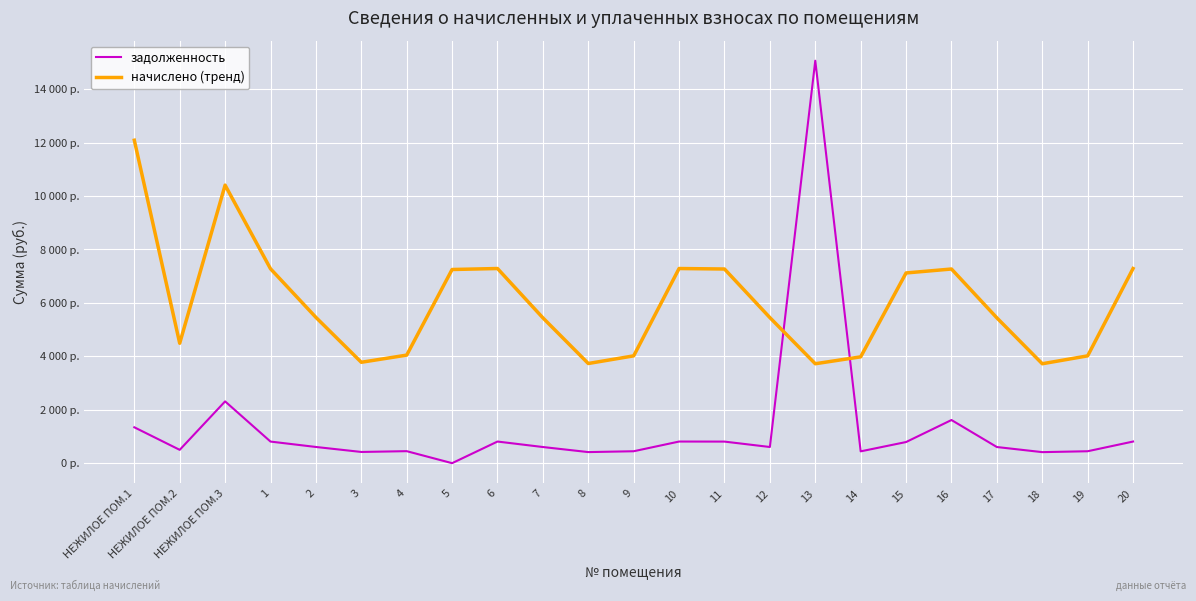

What is the value of the начислено (тренд) point at the 10th from the left?

5438.8